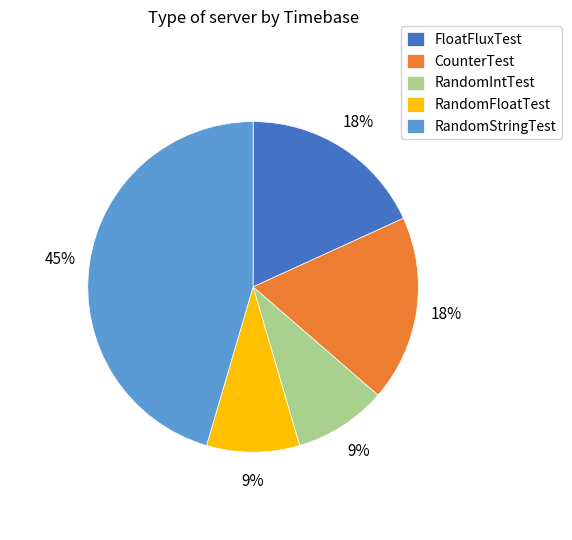

To the nearest percent, what is the difference between the CounterTest and RandomIntTest slice percentages?

9%